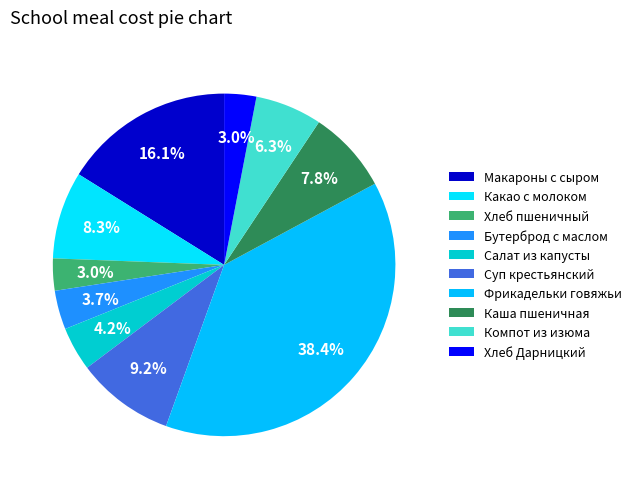

How many slices are in this pie chart?

10